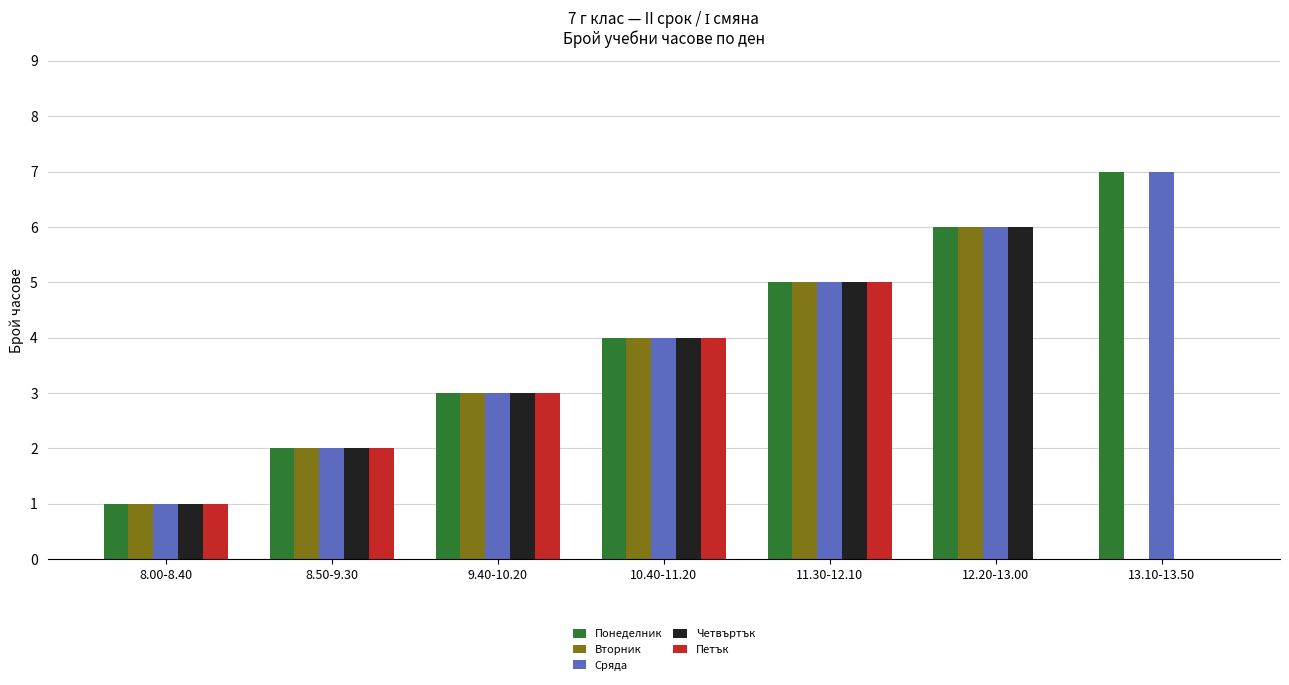

How many groups of bars are there?

7